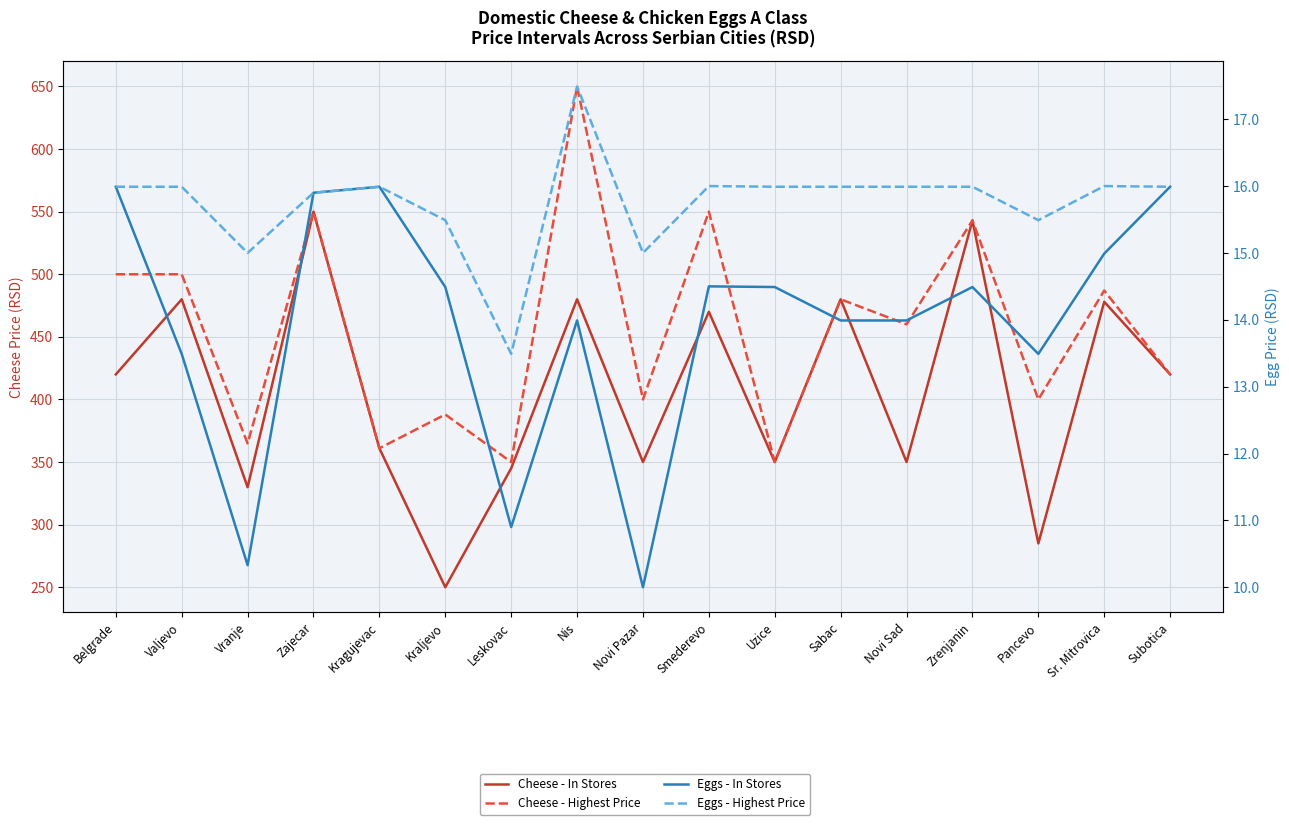

The value of Cheese - Highest Price at Leskovac is 350.0. True or false?

True